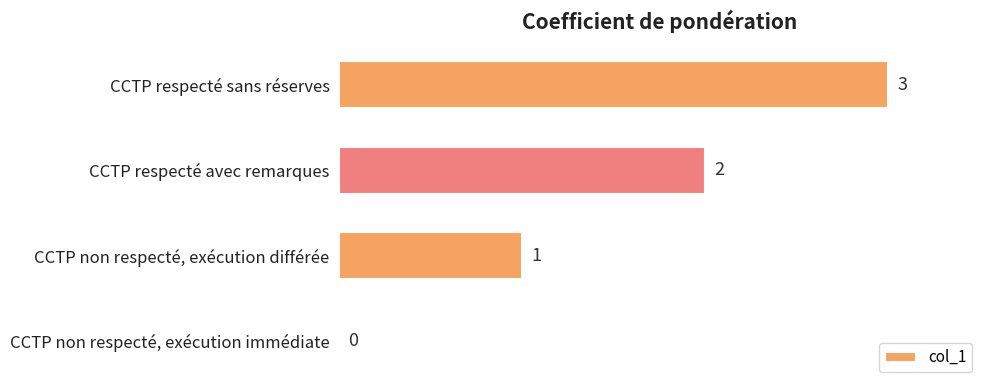

What is the sum of all values?

6